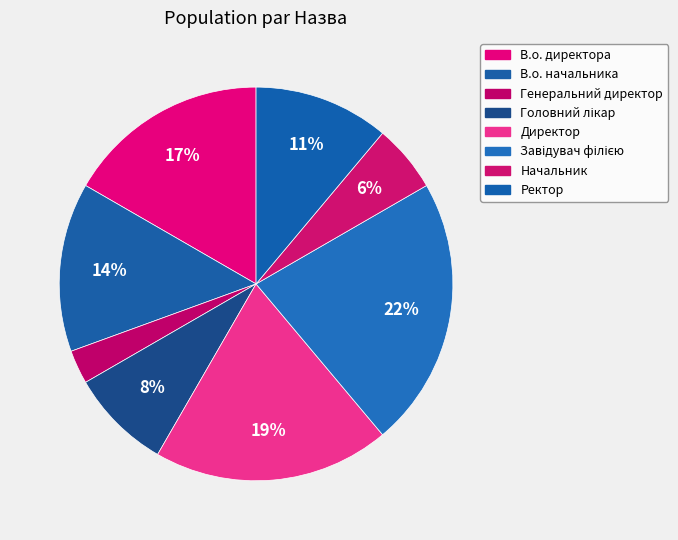

What is the largest slice in the pie chart?

Завідувач філією